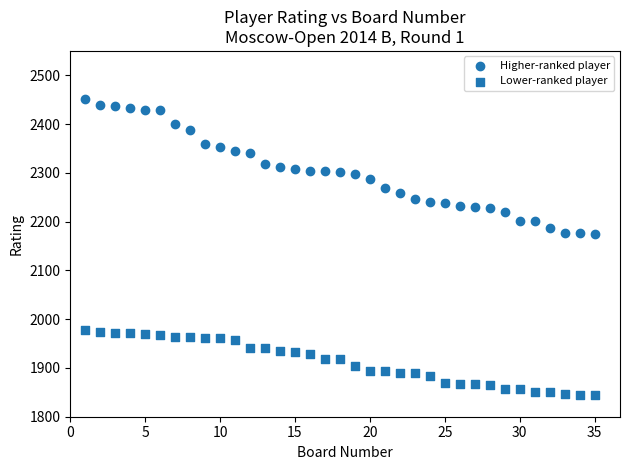

Count the number of points in this scatter plot.

70